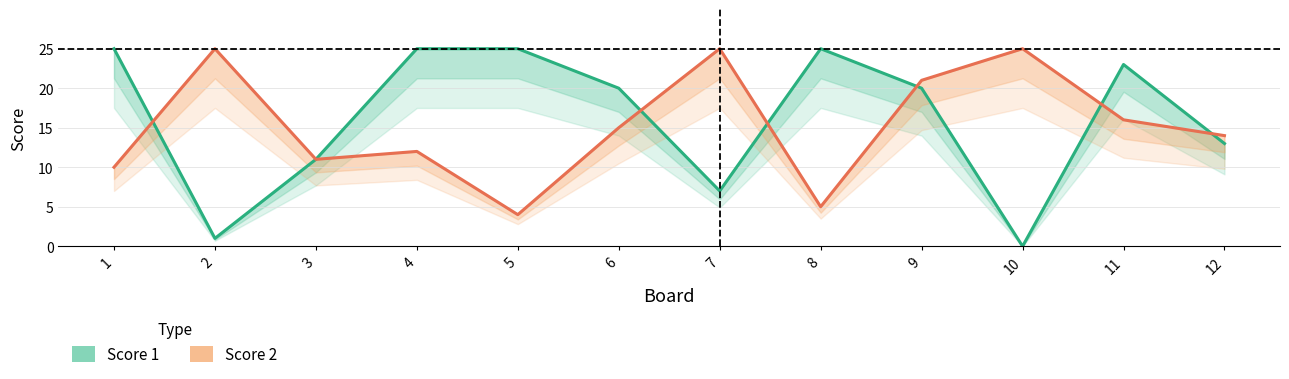

Reading left to right, list all the values displayed in this chart.

Score 1: 1=25	2=1	3=11	4=25	5=25	6=20	7=7	8=25	9=20	10=0	11=23	12=13
Score 2: 1=10	2=25	3=11	4=12	5=4	6=15	7=25	8=5	9=21	10=25	11=16	12=14